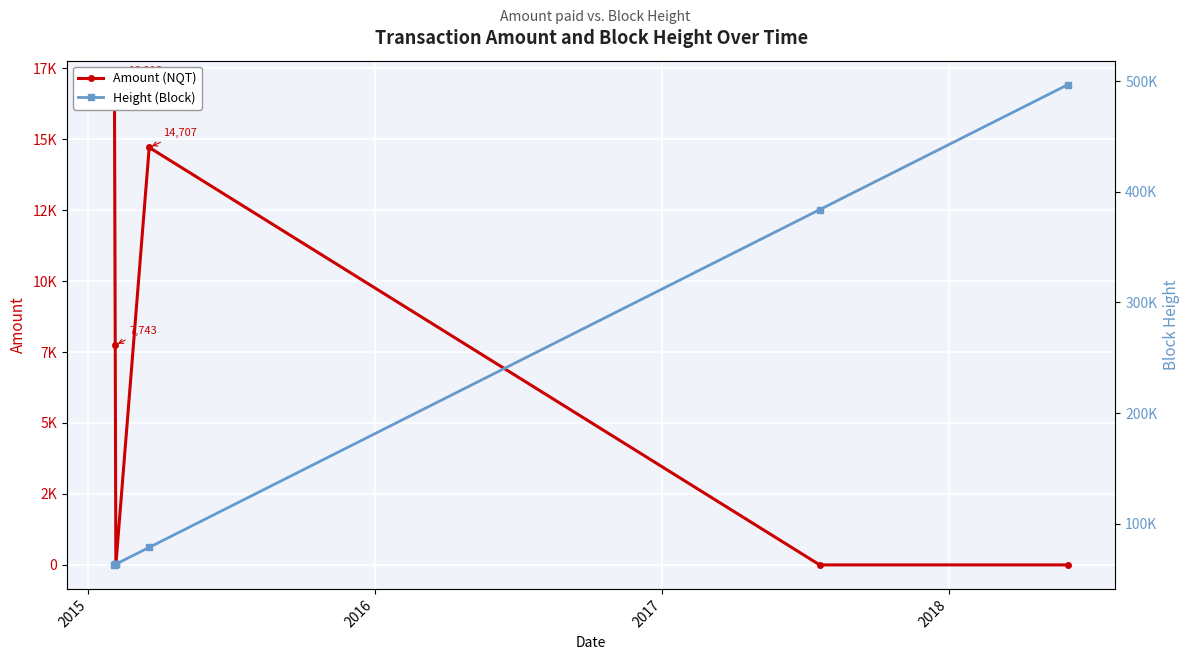

List the series in order of their peak value, lowest first.

Amount (NQT), Height (Block)